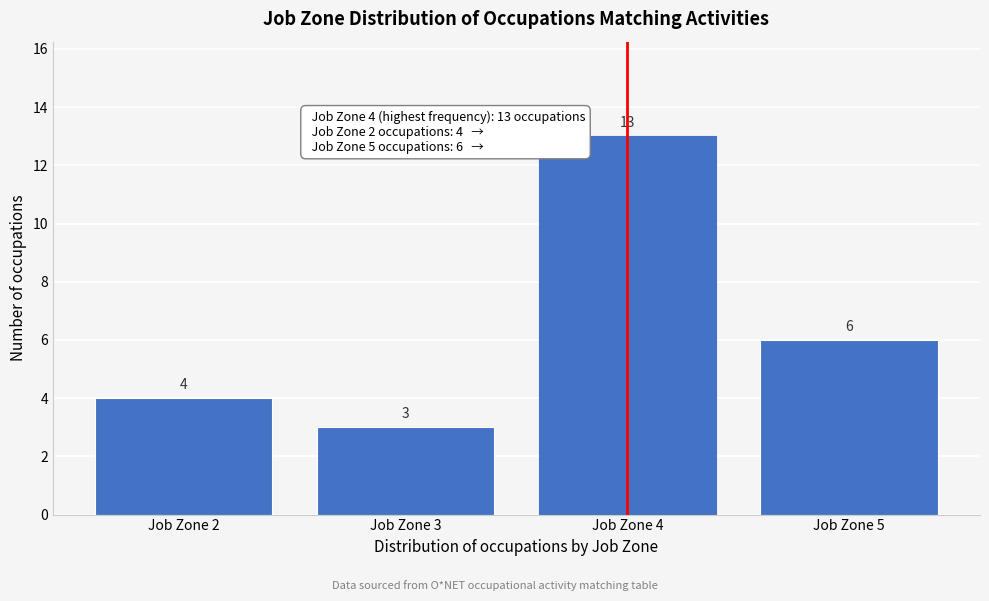

Reading left to right, extract all data points from this chart.

4	3	13	6